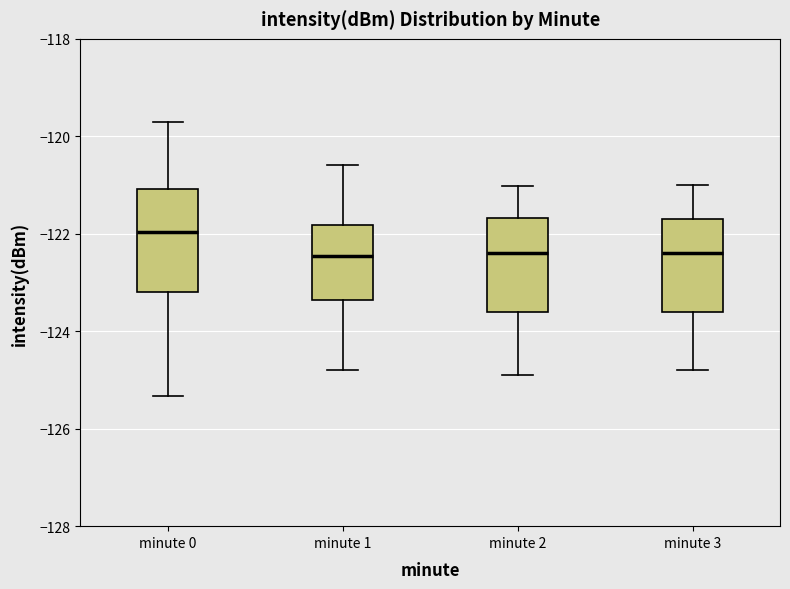

Reading left to right, read every box against the y-axis: the position of its median line, the range the box covers, and the ends of its whiskers. The values are not printed on the chart, so give them approximately, as read against the axis.

minute 0: median -122.0, box -123.2 to -121.0, whiskers -125.4 to -119.8
minute 1: median -122.4, box -123.4 to -121.8, whiskers -124.8 to -120.6
minute 2: median -122.4, box -123.6 to -121.6, whiskers -124.8 to -121.0
minute 3: median -122.4, box -123.6 to -121.8, whiskers -124.8 to -121.0